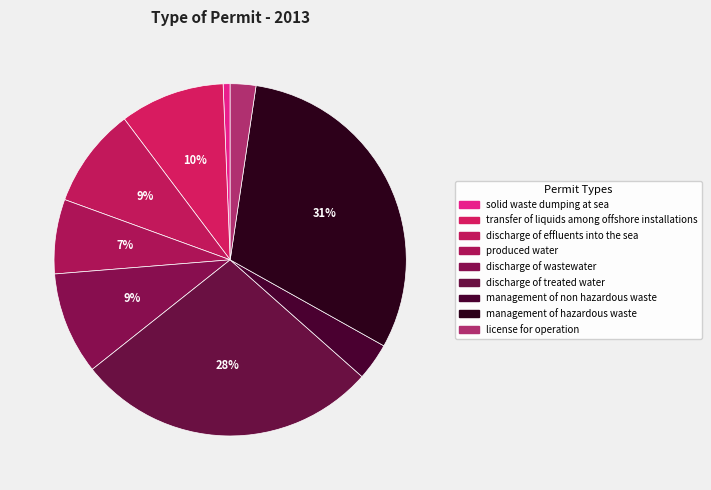

How many slices are in this pie chart?

9